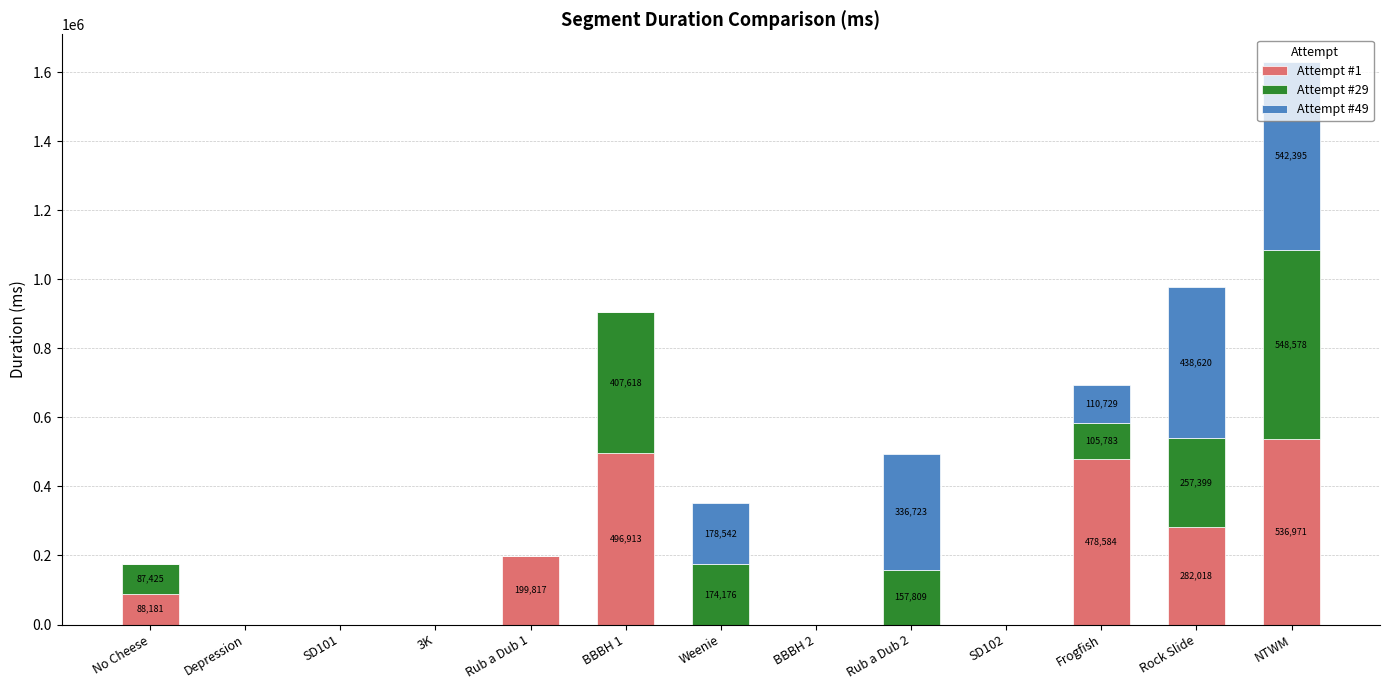

Does the chart contain stacked bars?

Yes